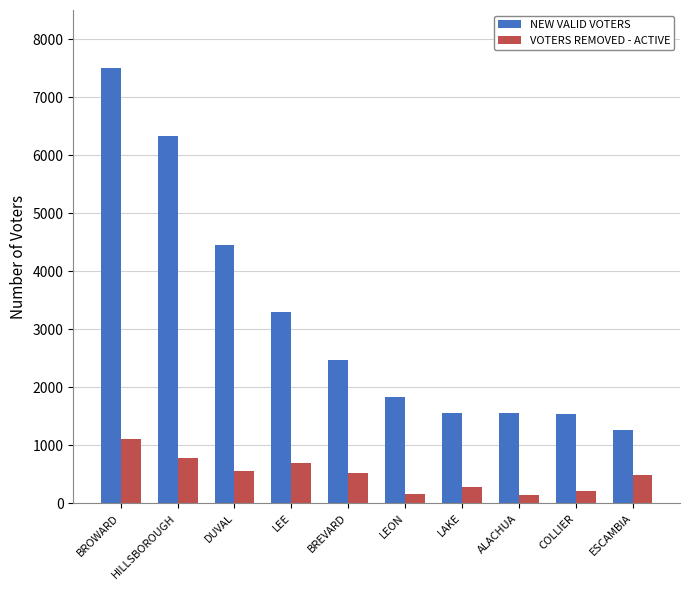

What is the difference between the highest and lowest values at HILLSBOROUGH?

5549